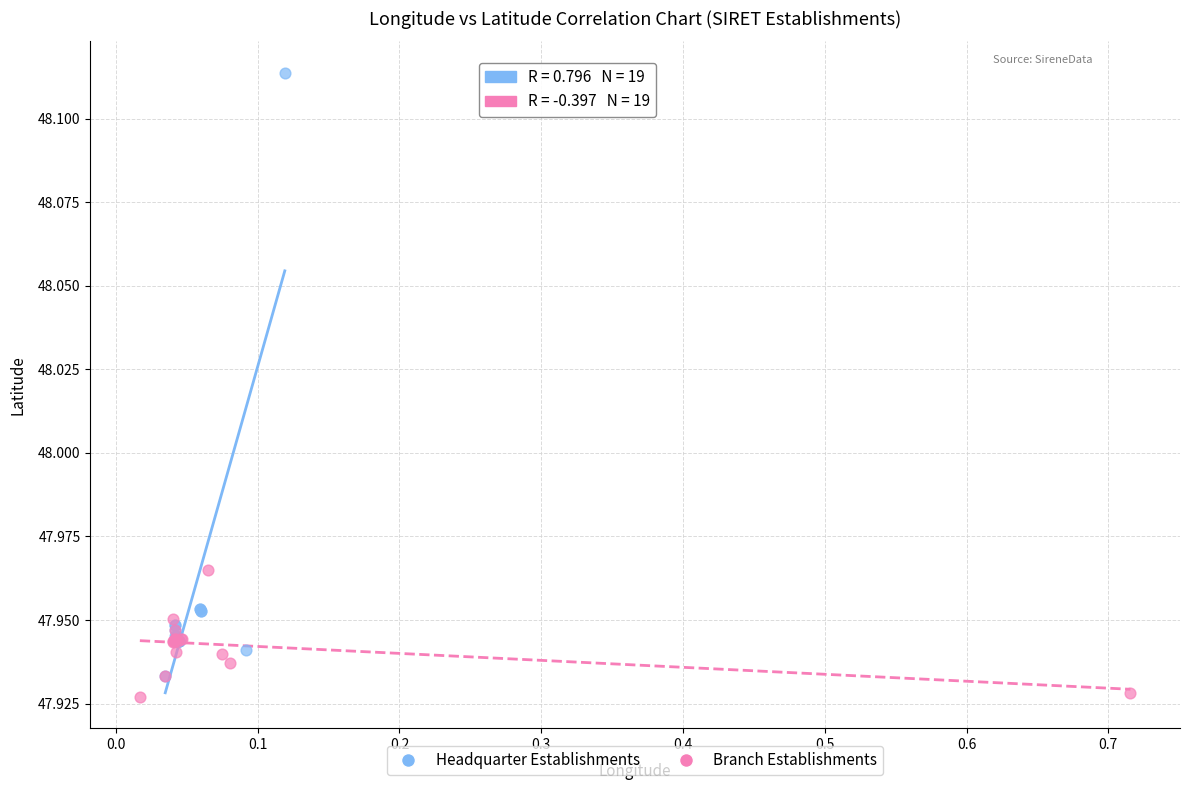

Which series reaches the maximum Y coordinate?

Headquarter Establishments